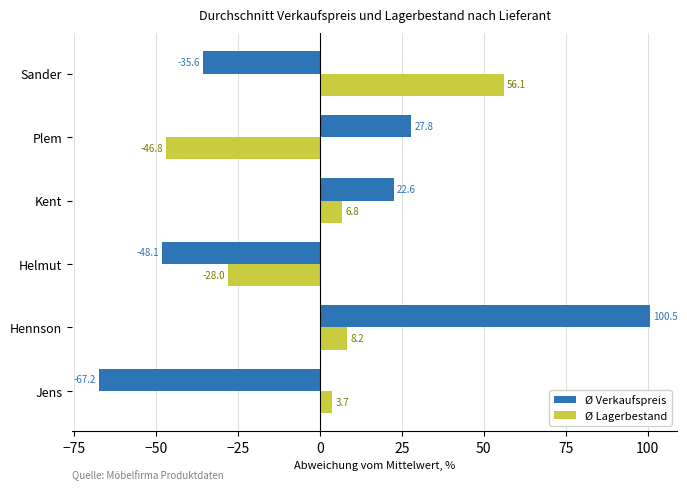

What is the maximum value for Ø Lagerbestand?

56.1